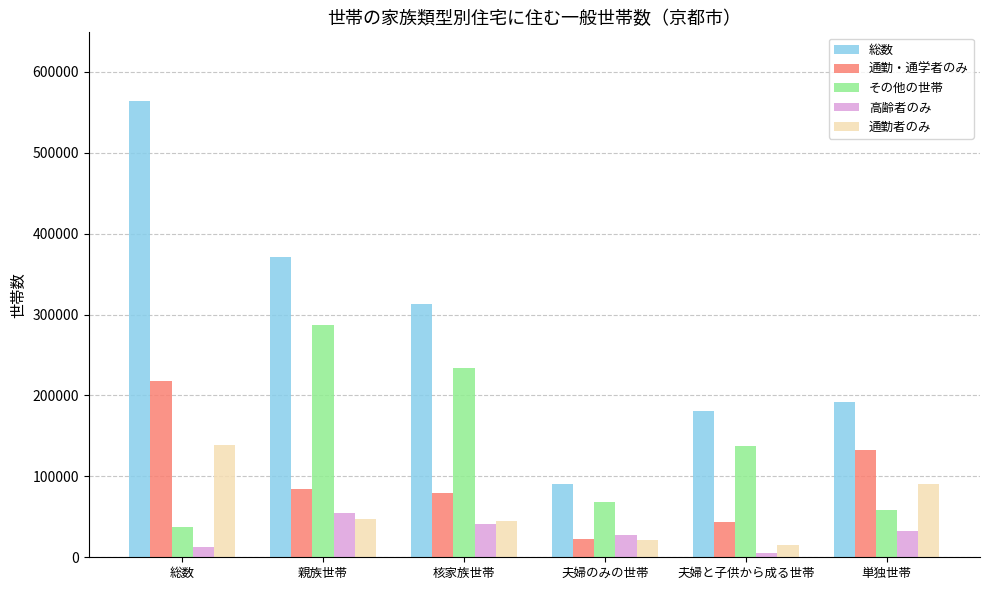

What are all the series names shown in the legend?

総数, 通勤・通学者のみ, その他の世帯, 高齢者のみ, 通勤者のみ